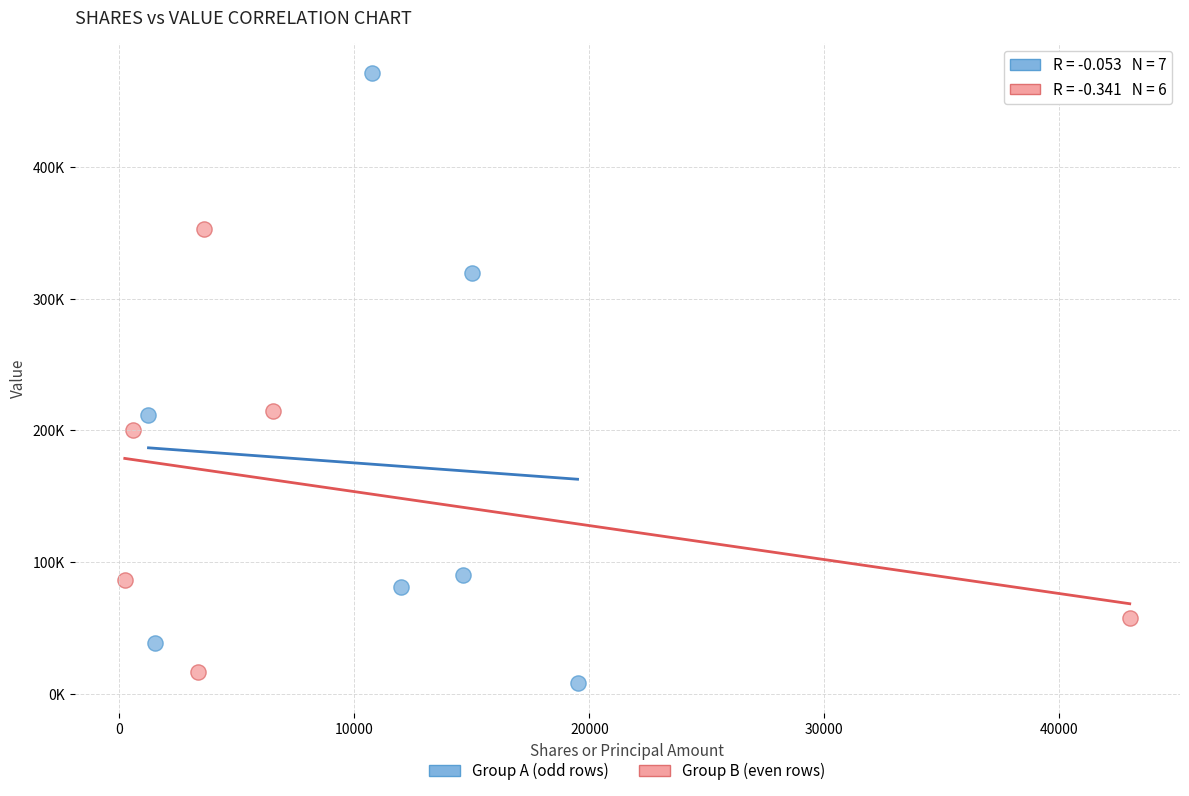

Which series reaches the maximum Y coordinate?

Group A (odd rows)